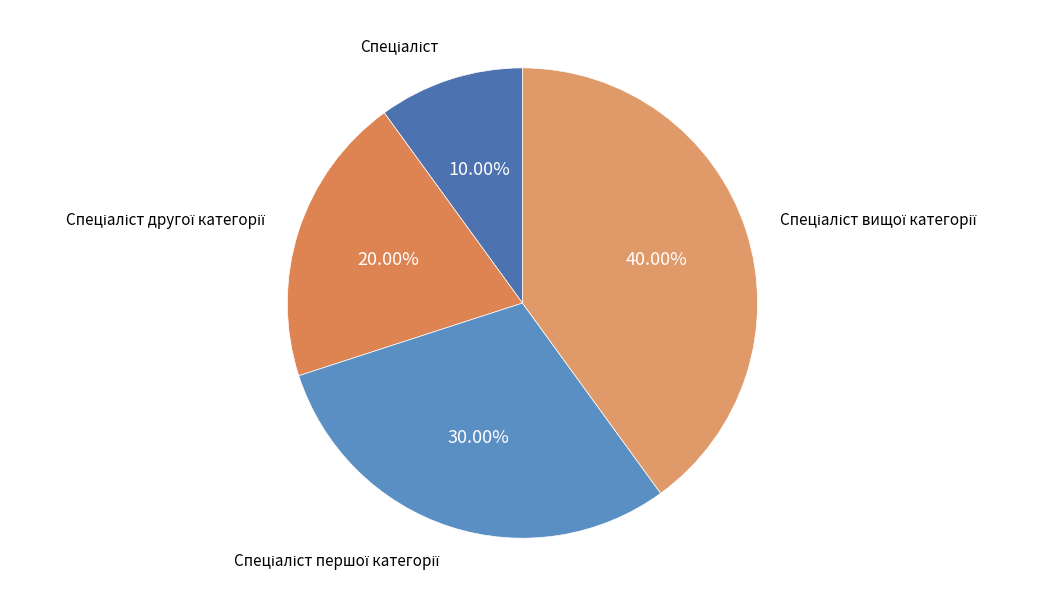

Does any single category account for the majority?

No